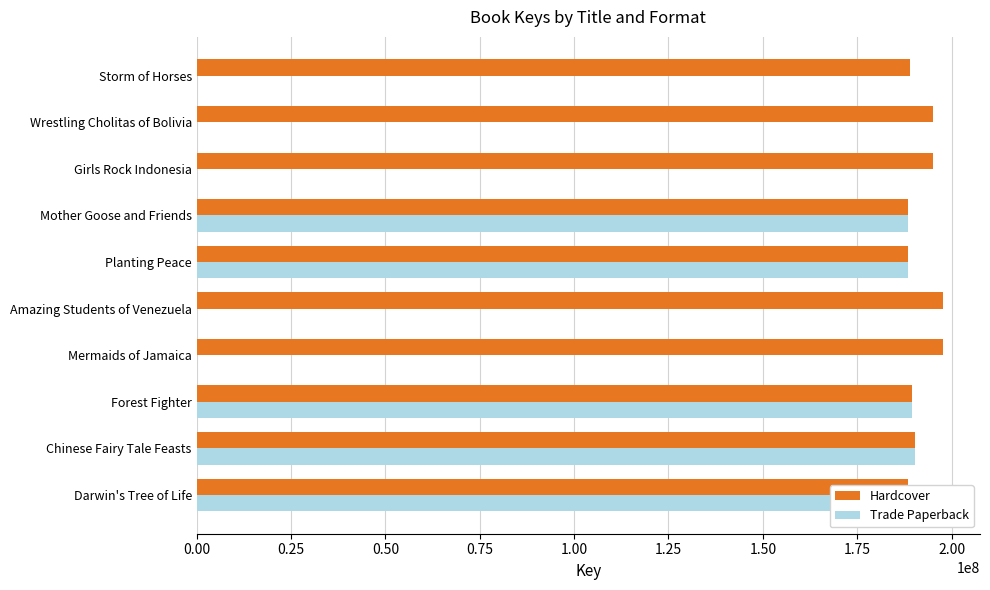

What value does the Hardcover series have at Girls Rock Indonesia, to the nearest 50?

195032750